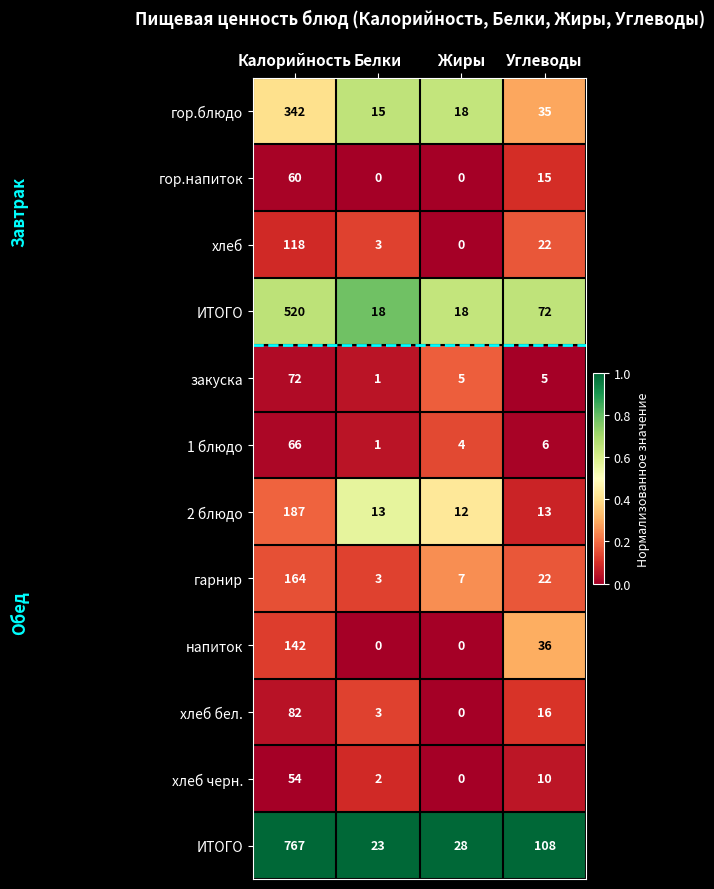

At how many categories does at least one series exceed 0?

4